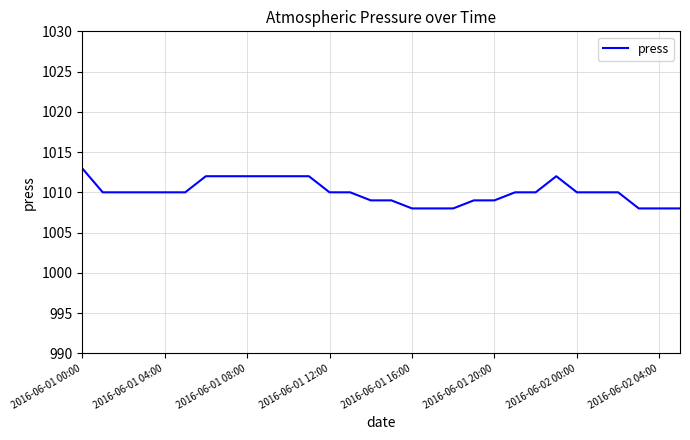

What is the smallest value displayed?

1008